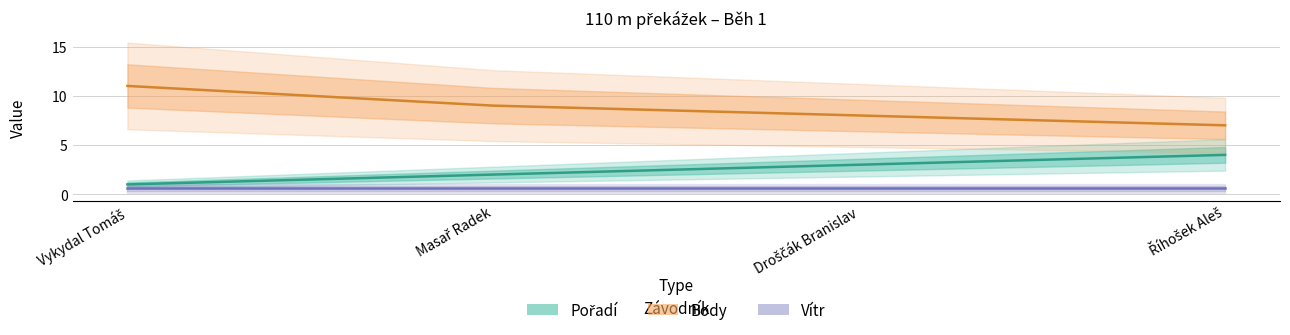

True or false: Vítr and Pořadí cross at least once.

False